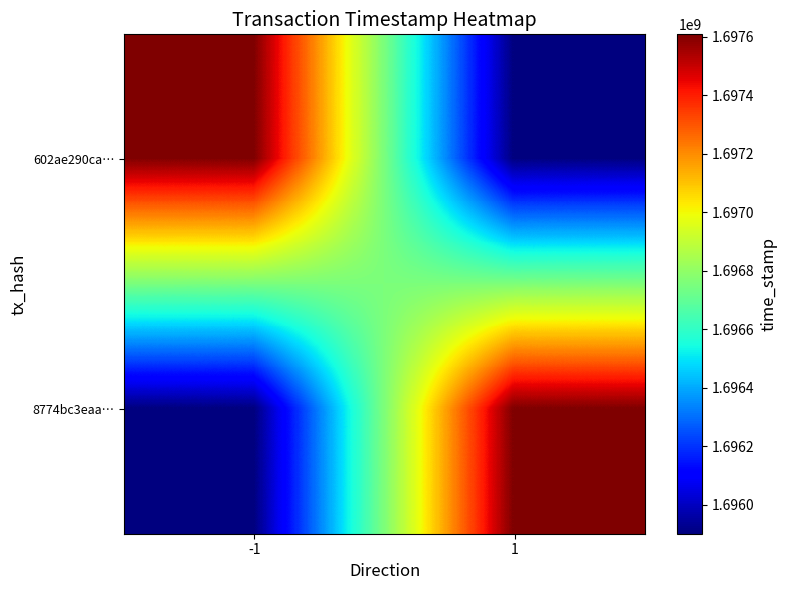

What is the minimum value shown in the chart?

1695901070